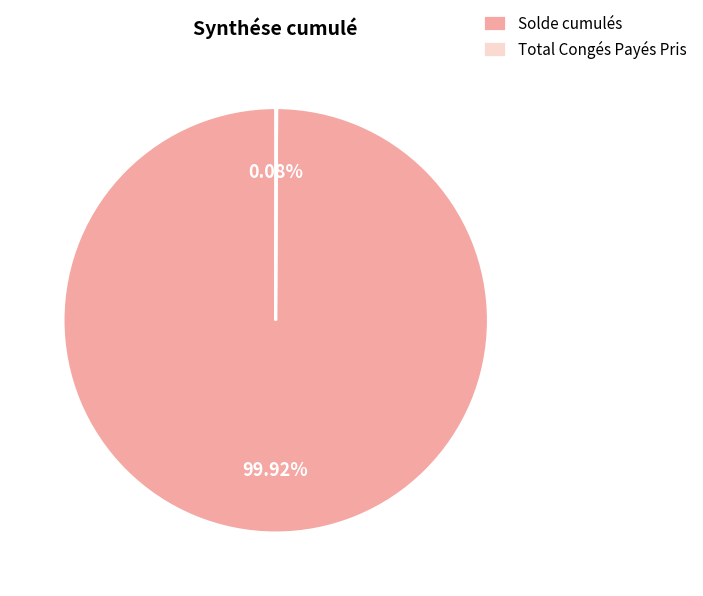

Is there any slice that represents more than half of the pie?

Yes